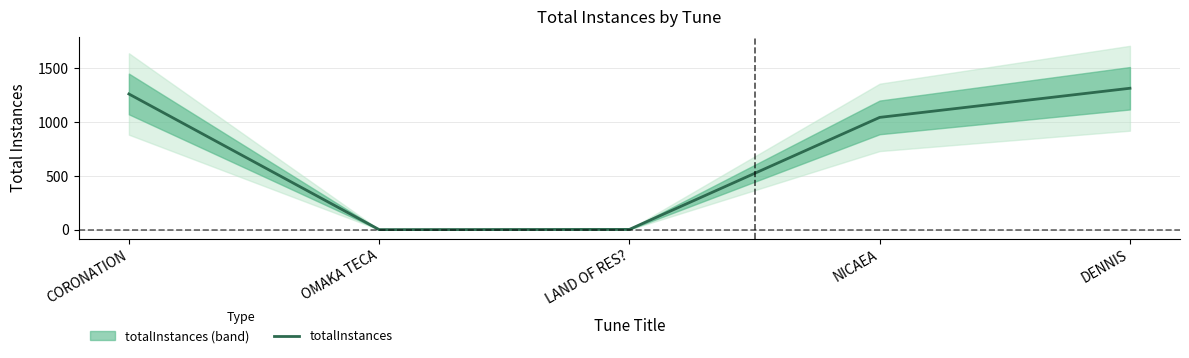

Which has a higher value, CORONATION or NICAEA?

CORONATION